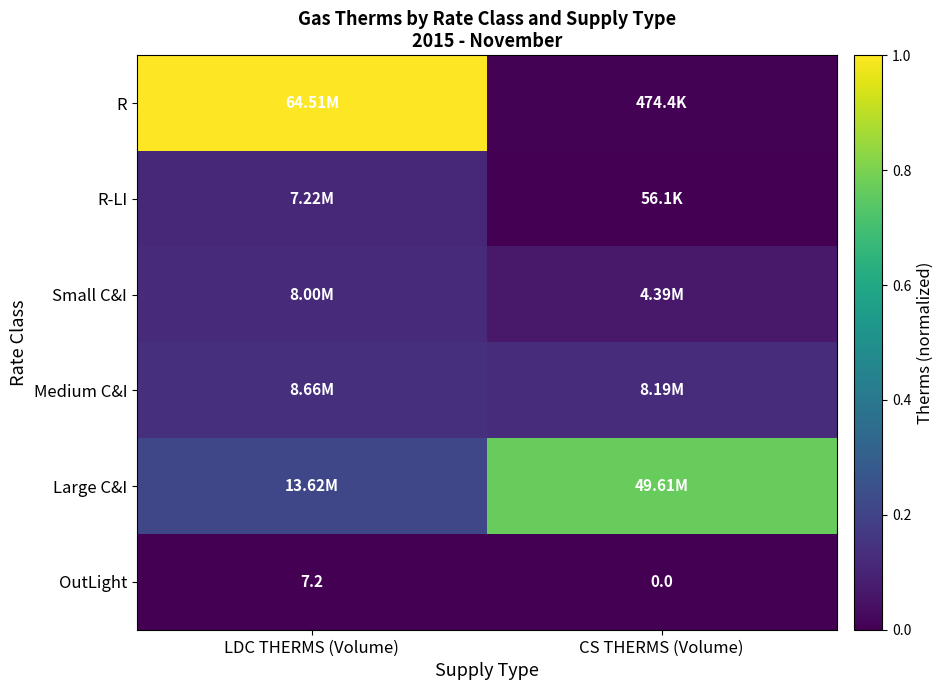

List the labels in order of OutLight value, smallest first.

CS THERMS (Volume), LDC THERMS (Volume)